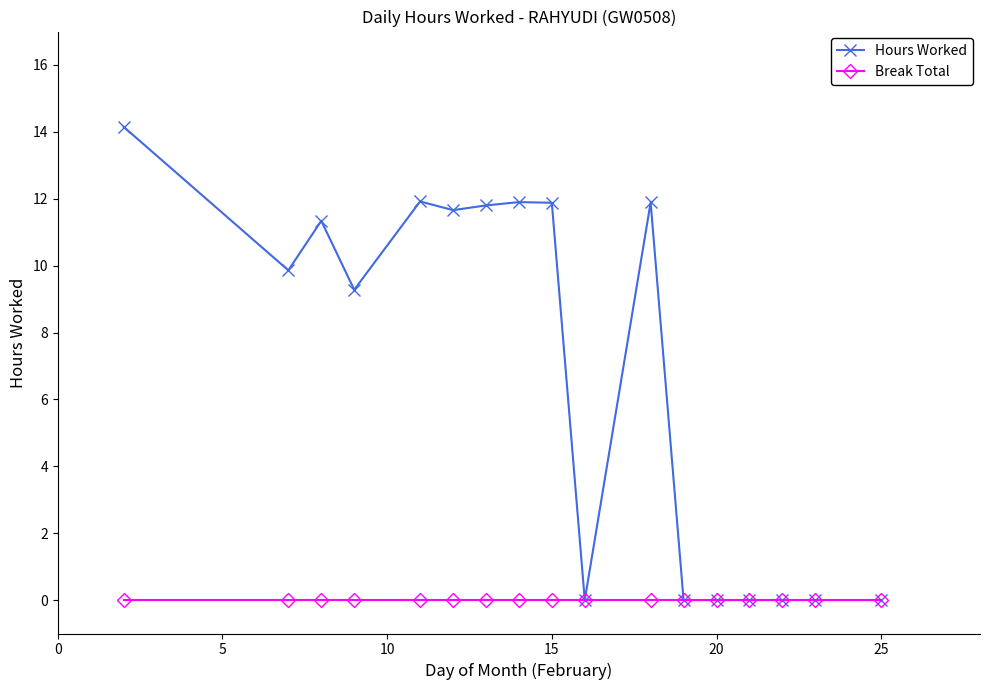

List the series in order of their peak value, highest first.

Hours Worked, Break Total